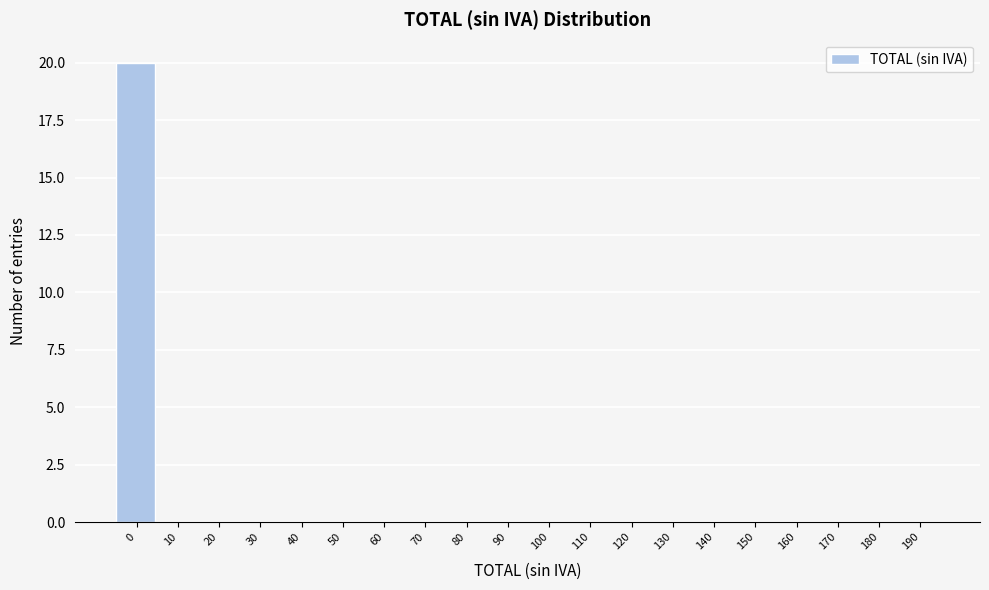

Reading right to left, list all the values displayed in this chart.

190=0	180=0	170=0	160=0	150=0	140=0	130=0	120=0	110=0	100=0	90=0	80=0	70=0	60=0	50=0	40=0	30=0	20=0	10=0	0=20